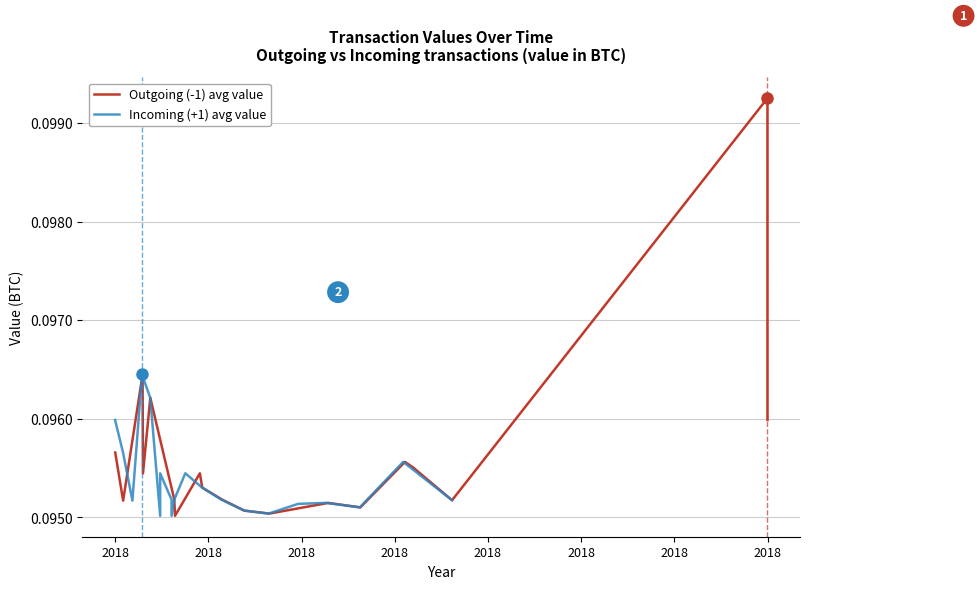

How many interior local peaks does the Incoming (+1) avg value series have?

5